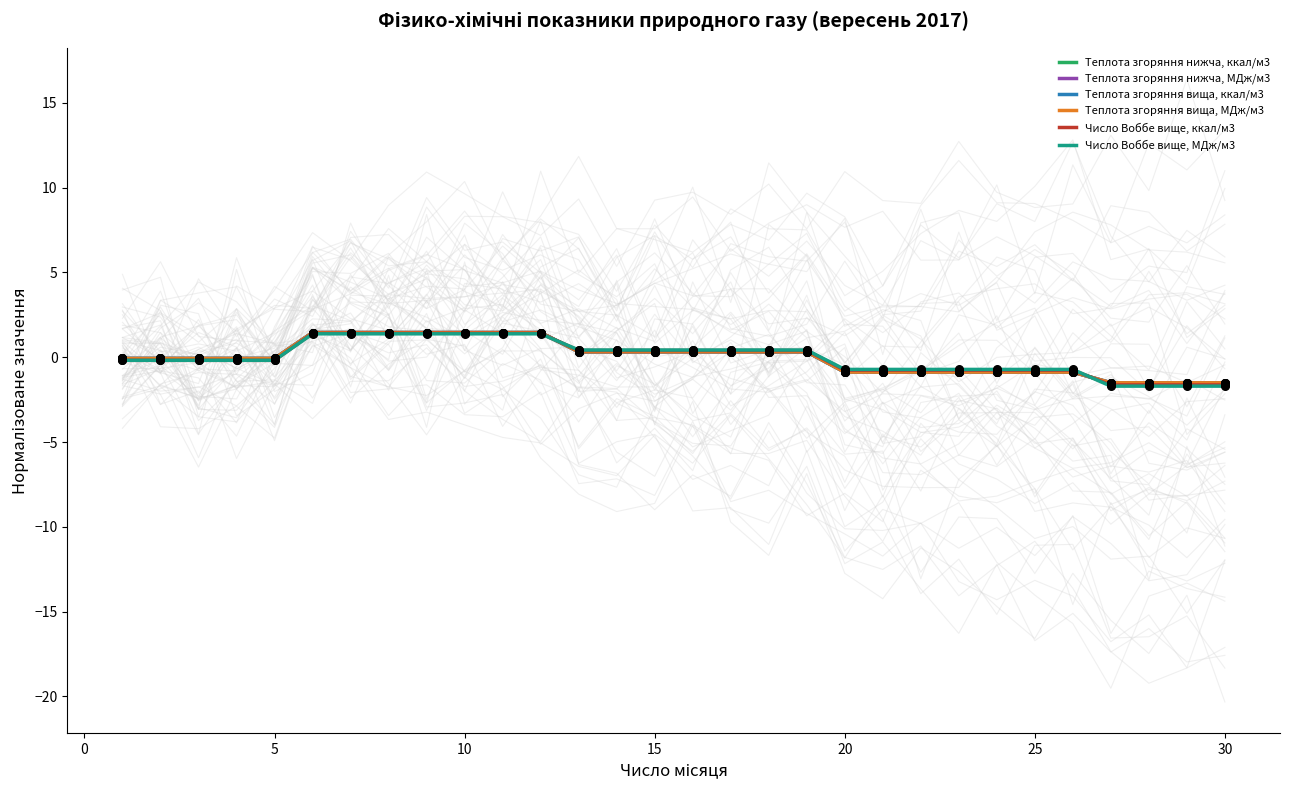

What is the highest value of the Теплота згоряння нижча, МДж/м3 series?

1.5